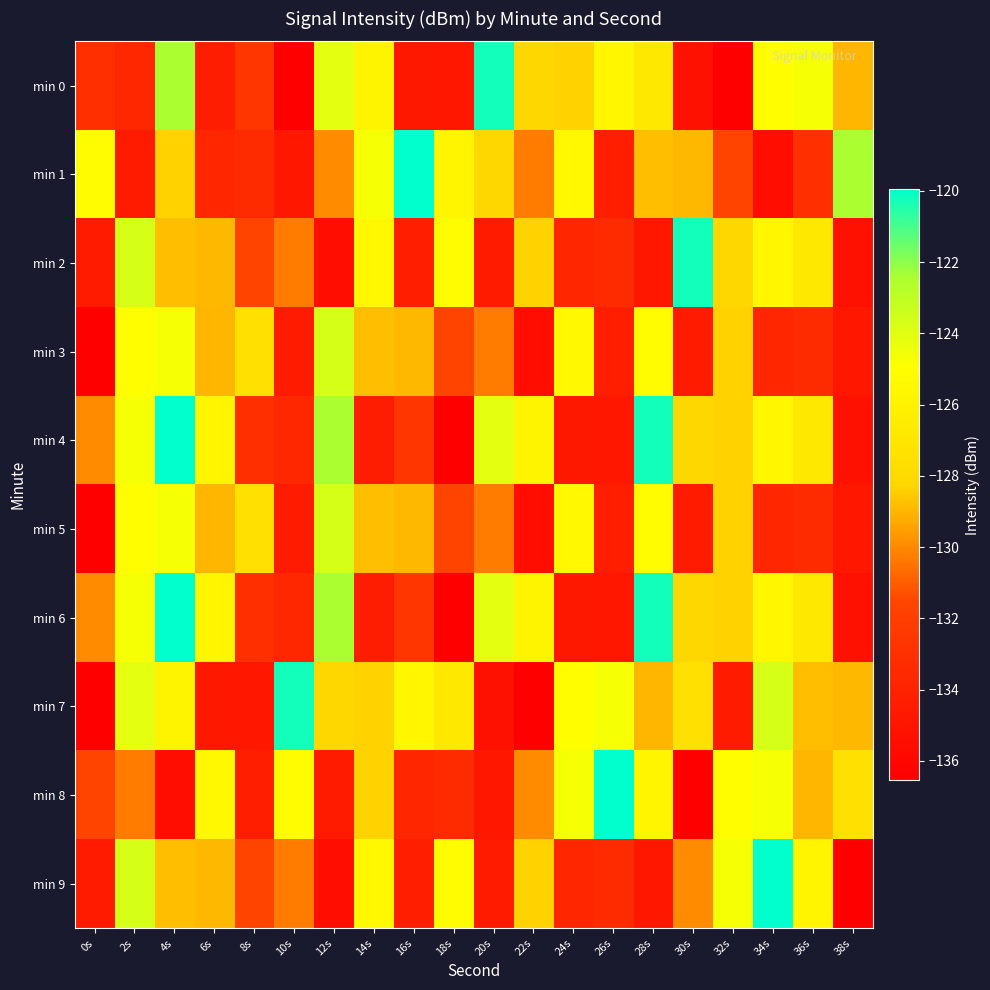

What is the smallest value displayed?

-136.5